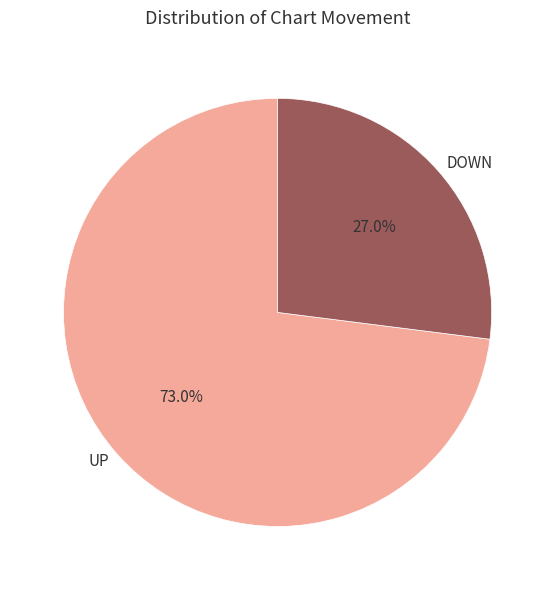

What is the total percentage of UP and DOWN?

100.0%